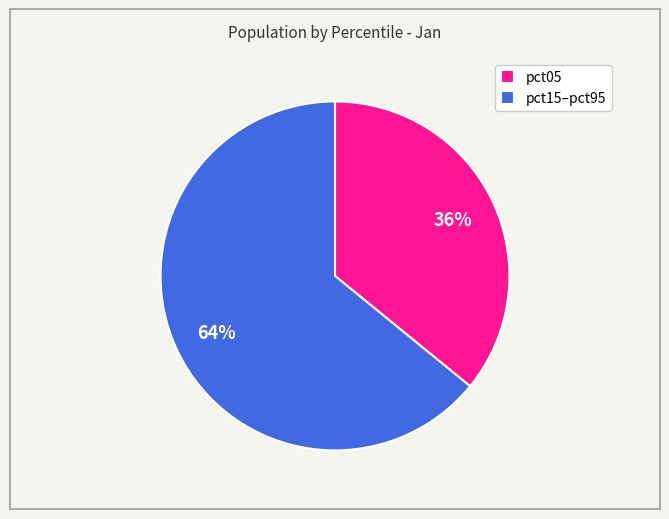

Is it true that pct05 is 36% of the pie?

True